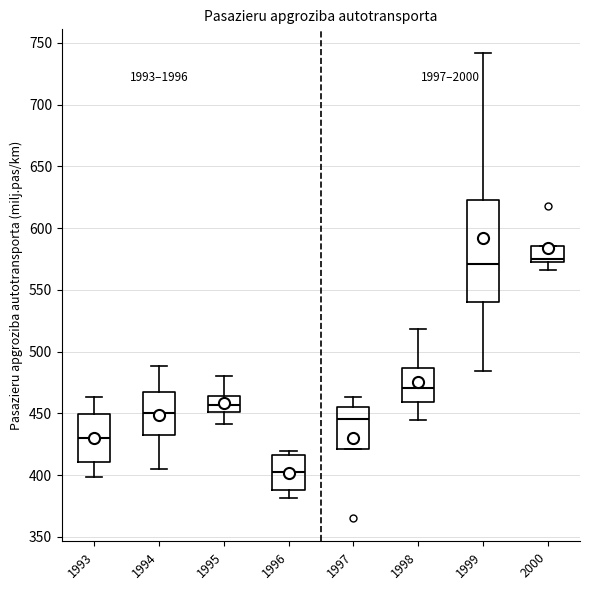

Where is the lower edge of the box at x = 1998 on the y-axis? The values are not printed on the chart, so give them approximately, as read against the axis.

460